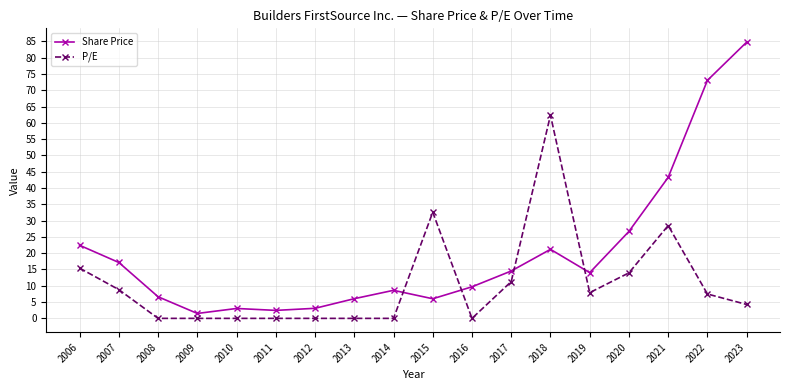

How many interior local valleys does the Share Price series have?

4